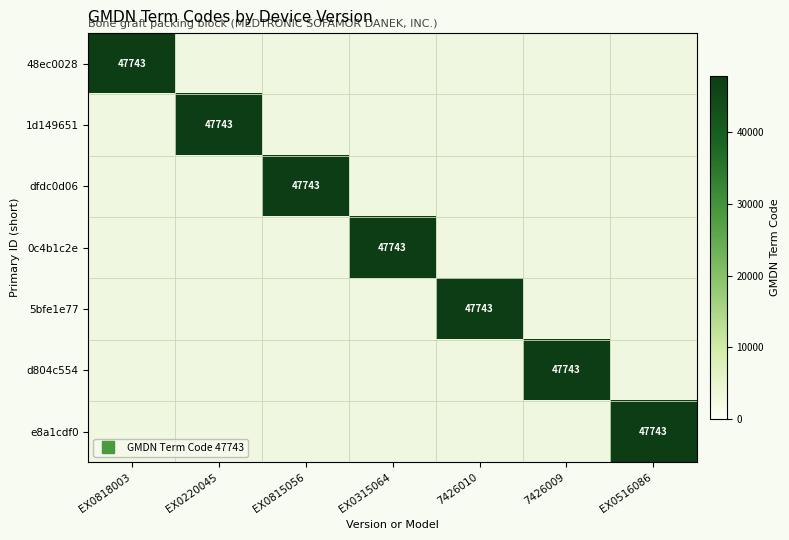

The value of 48ec0028 at 7426010 is 0. True or false?

True